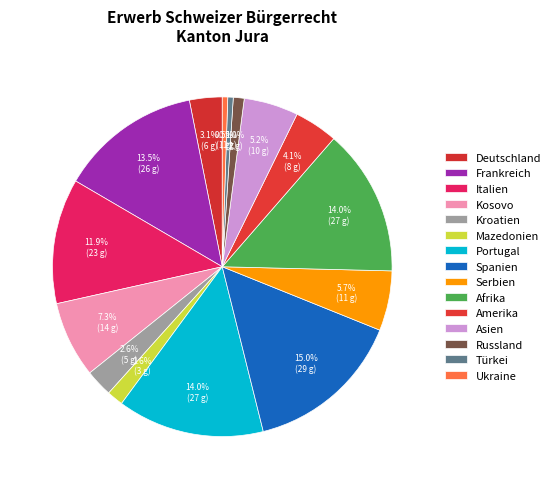

To the nearest percent, what percentage of the pie is Mazedonien?

2%